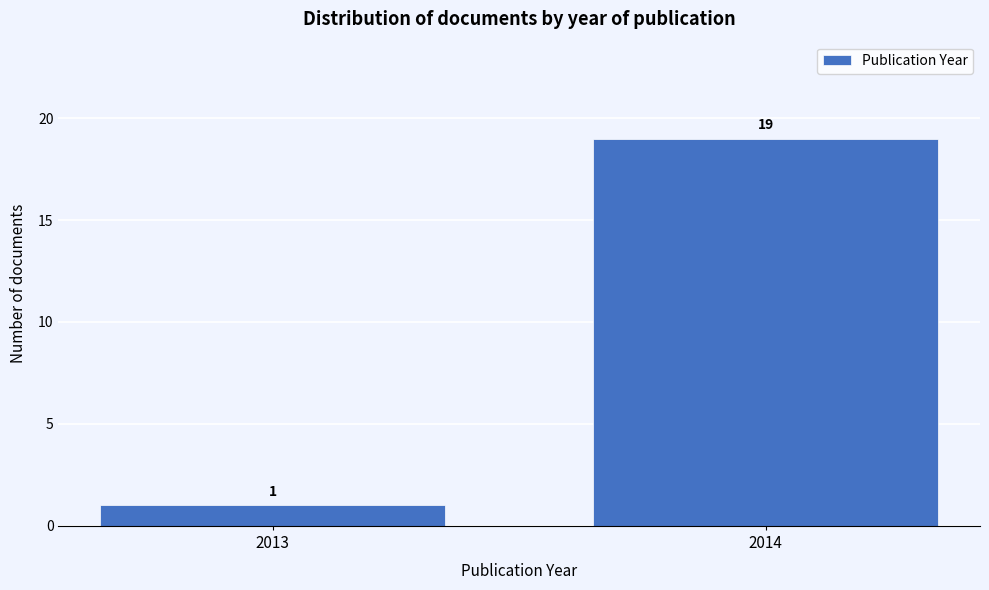

Reading left to right, extract all data points from this chart.

1	19